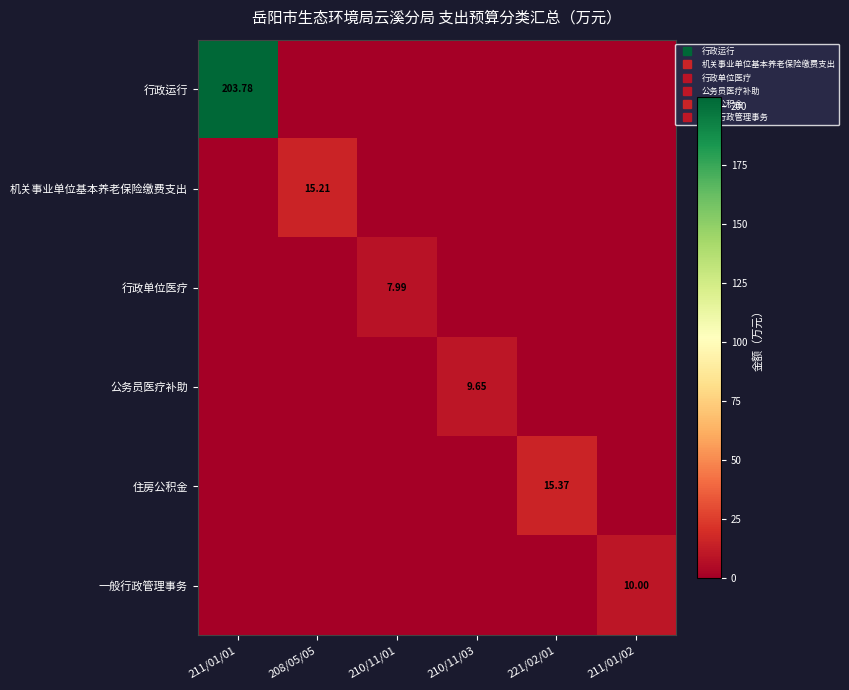

Which series has the largest total across all categories?

行政运行